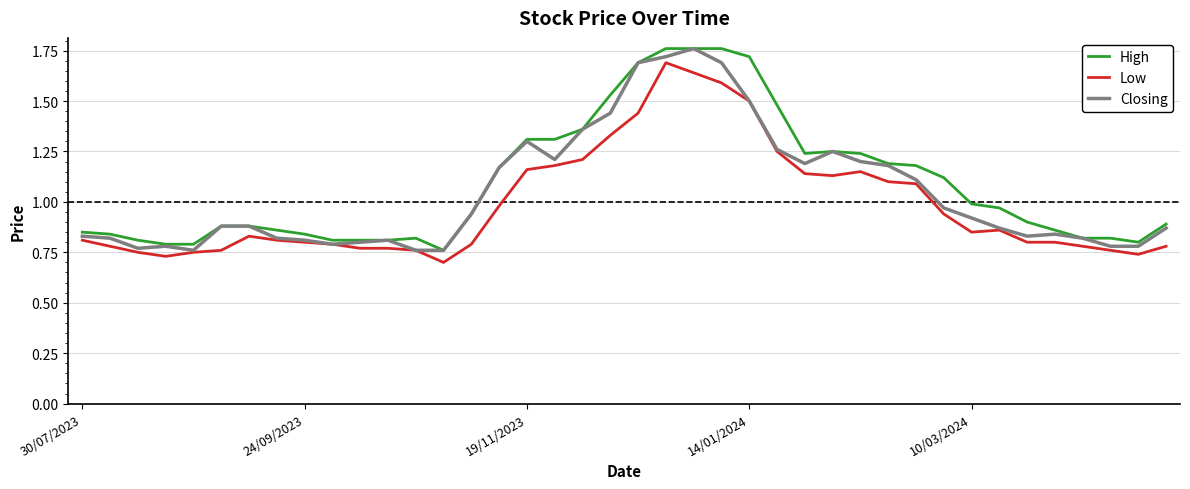

What are all the series names shown in the legend?

High, Low, Closing